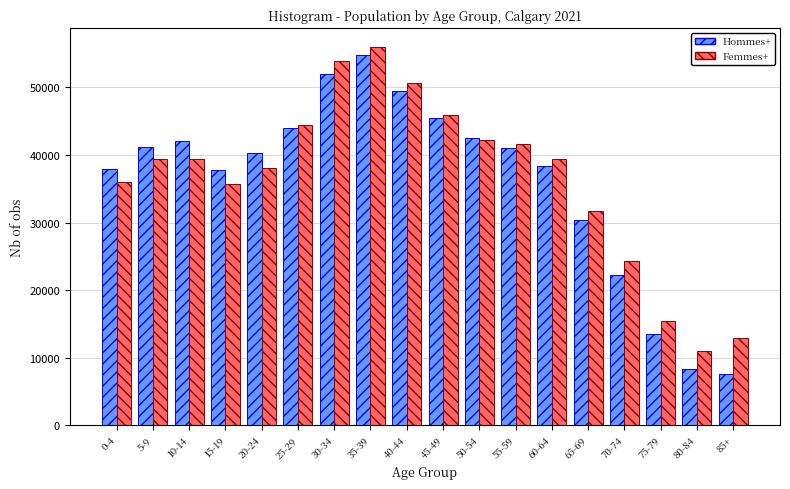

At which category is the sum across all series the highest?

35-39